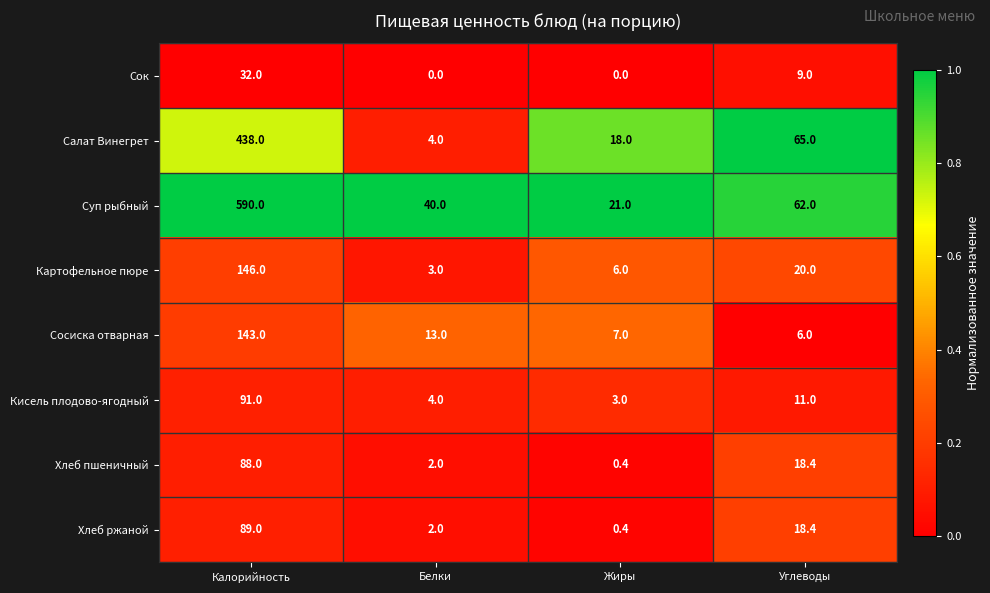

At how many categories does at least one series exceed 0?

4